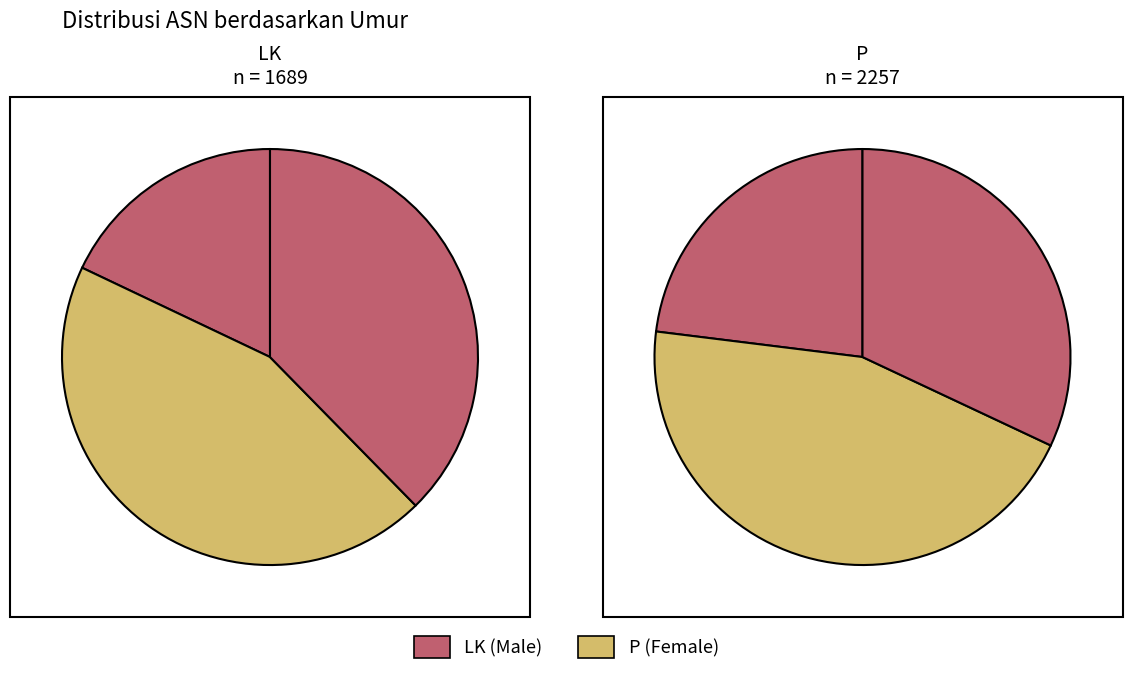

How many slices are in this pie chart?

3